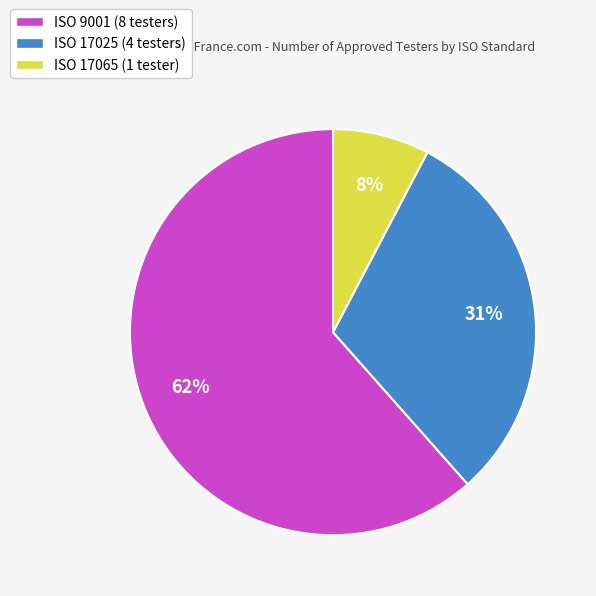

Which has a higher value, ISO 17065 or ISO 9001?

ISO 9001